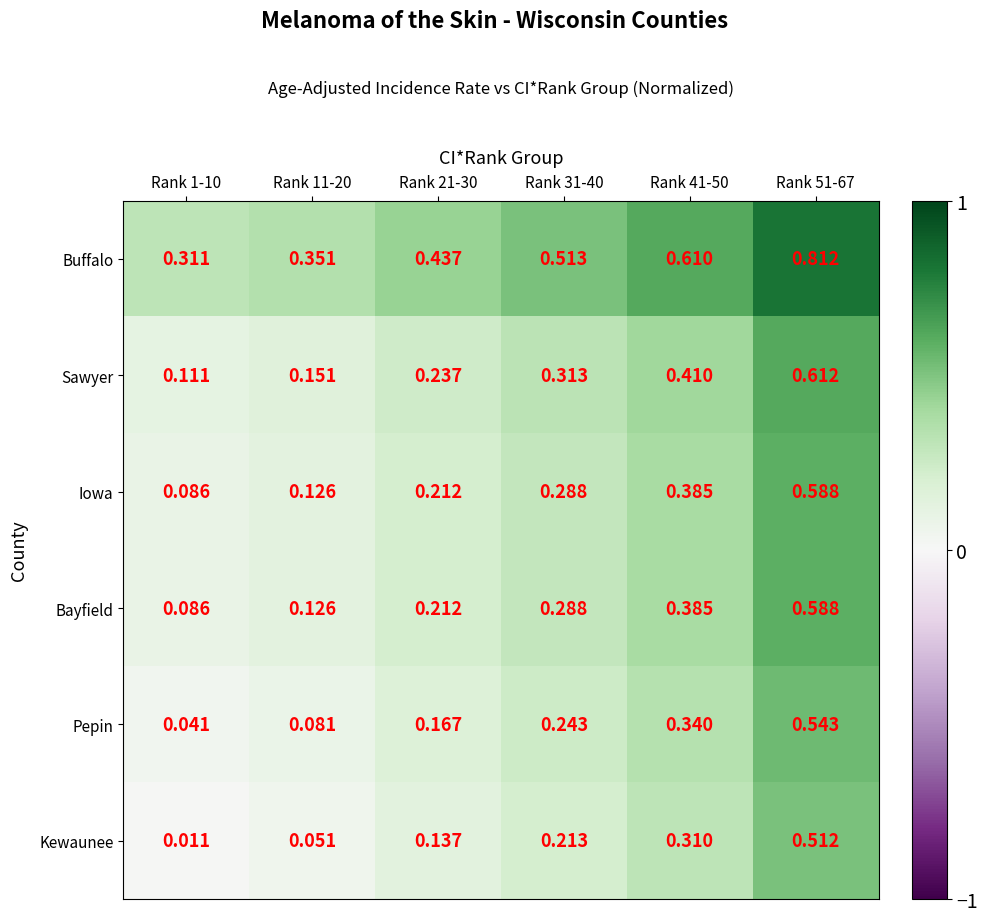

Which series has the largest total across all categories?

Buffalo